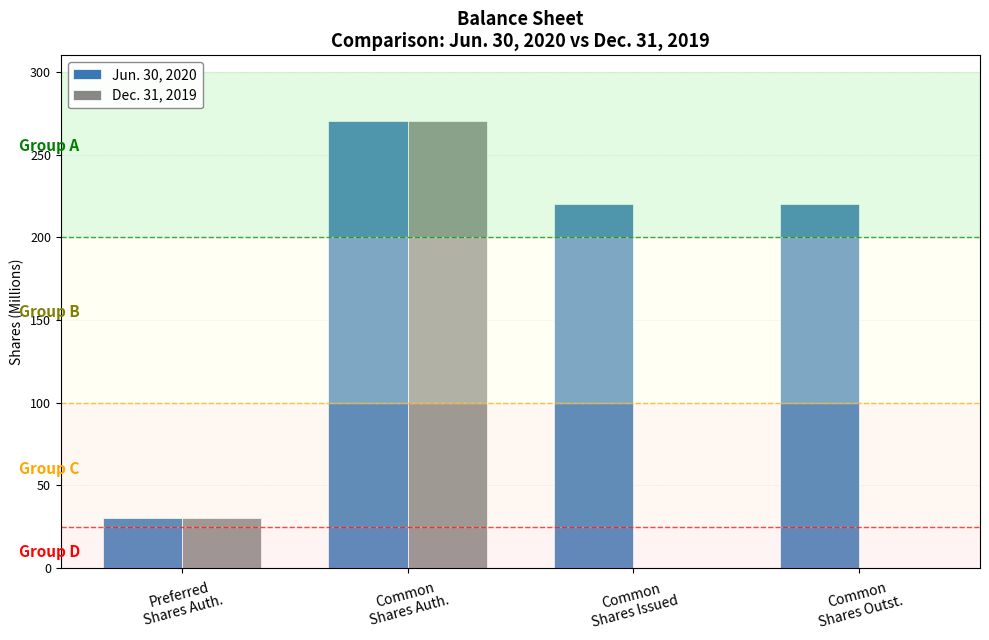

What is the difference between the Dec. 31, 2019 values at Common
Shares Auth. and Common
Shares Issued?

270.0